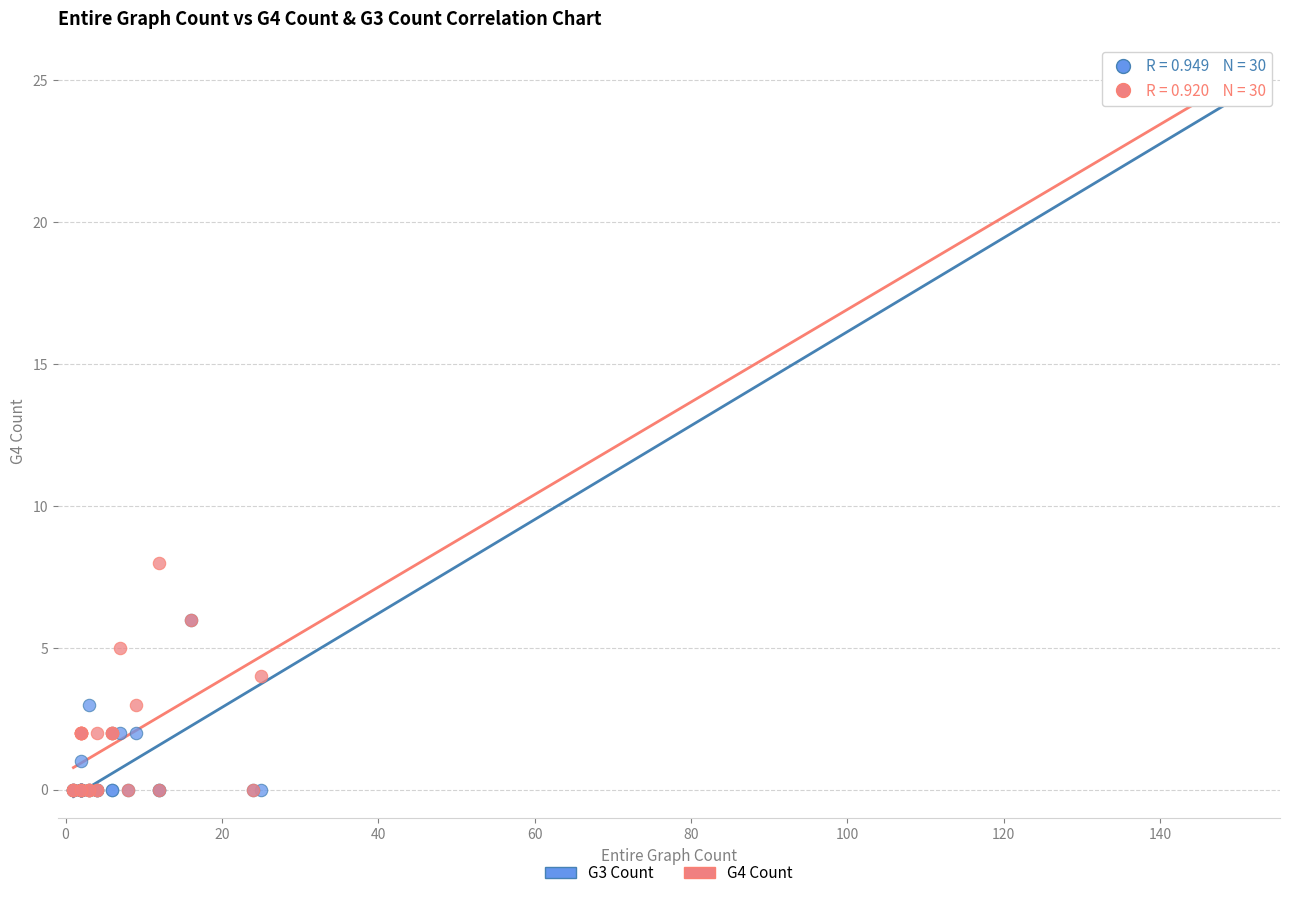

Across all series, what Y value is closest to 12?

8